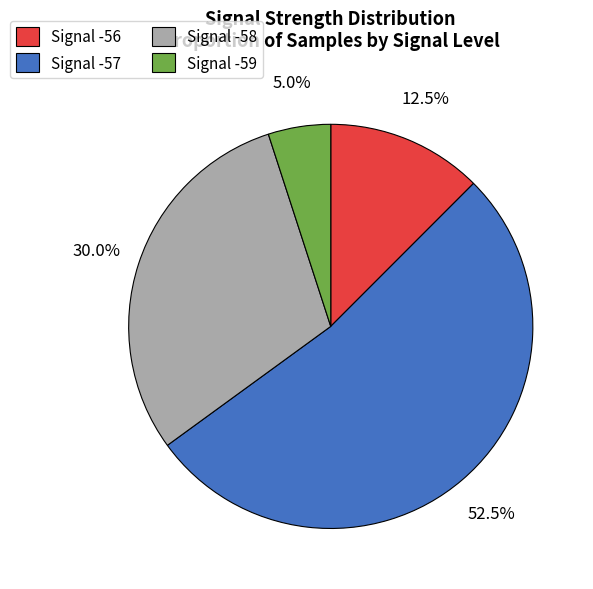

Do Signal -59 and Signal -56 together represent more than half of the pie?

No